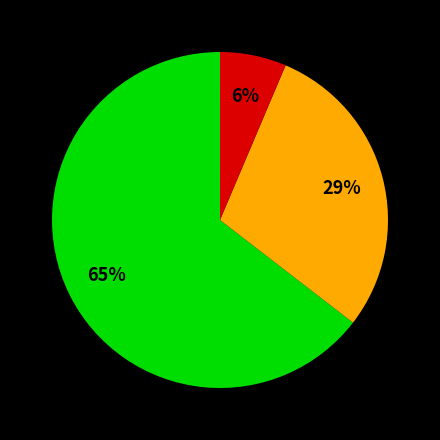

Is there any slice that represents more than half of the pie?

Yes